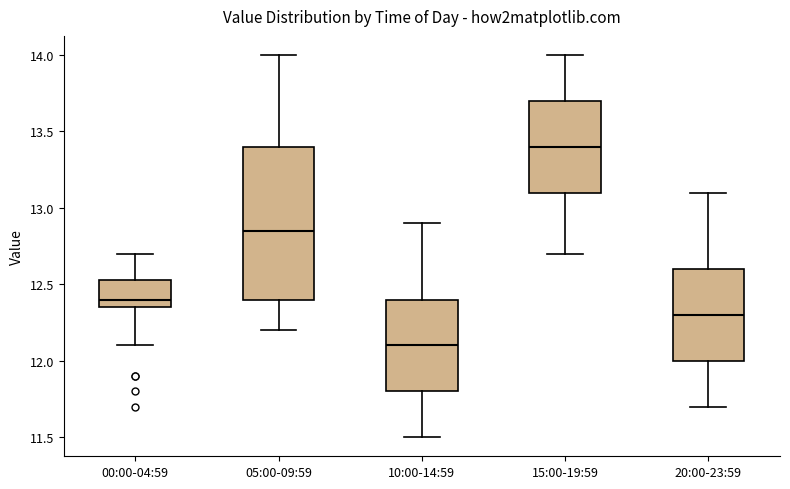

Where does the upper whisker of the box for 20:00-23:59 end on the y-axis? The values are not printed on the chart, so give them approximately, as read against the axis.

13.10